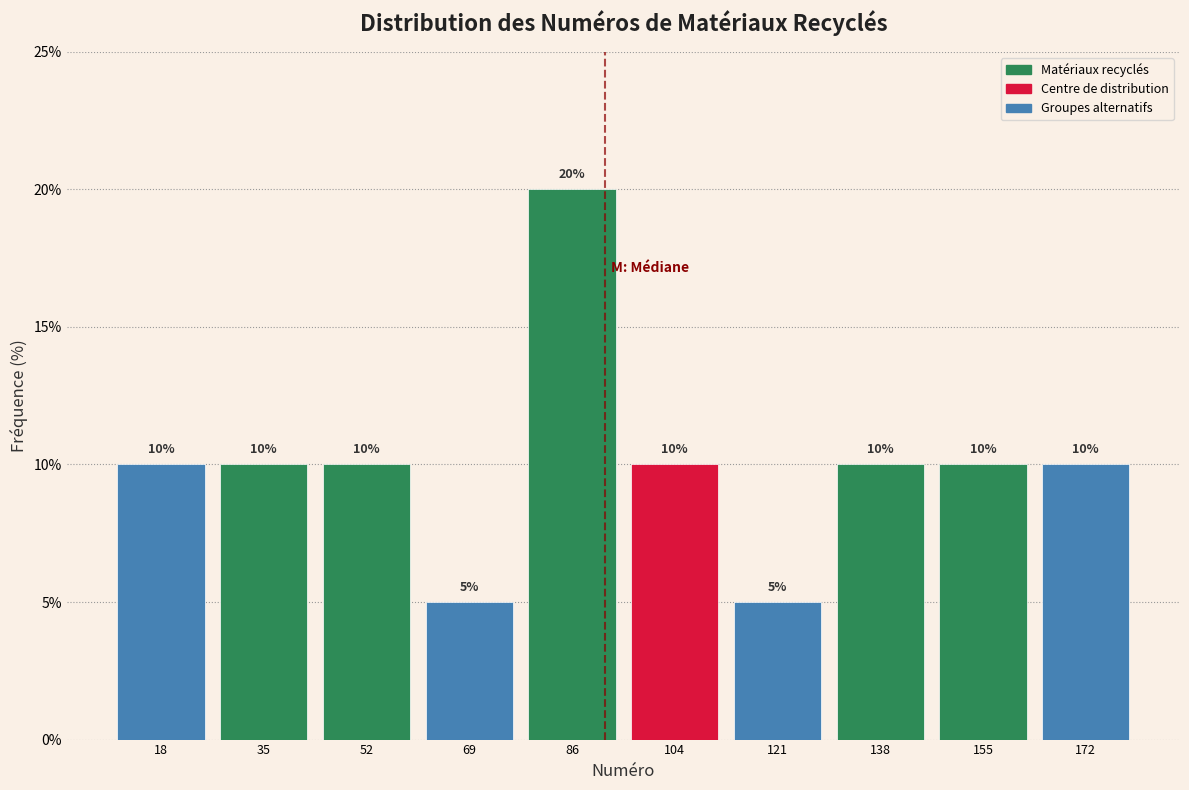

Reading left to right, list every bar in this chart as the range it spans on the x-axis followed by its height. The bar edges are not printed on the chart, so give them approximately, as read against the axis.

10 to 28: 10
28 to 44: 10
44 to 62: 10
62 to 78: 5
78 to 96: 20
96 to 112: 10
112 to 130: 5
130 to 146: 10
146 to 164: 10
164 to 182: 10